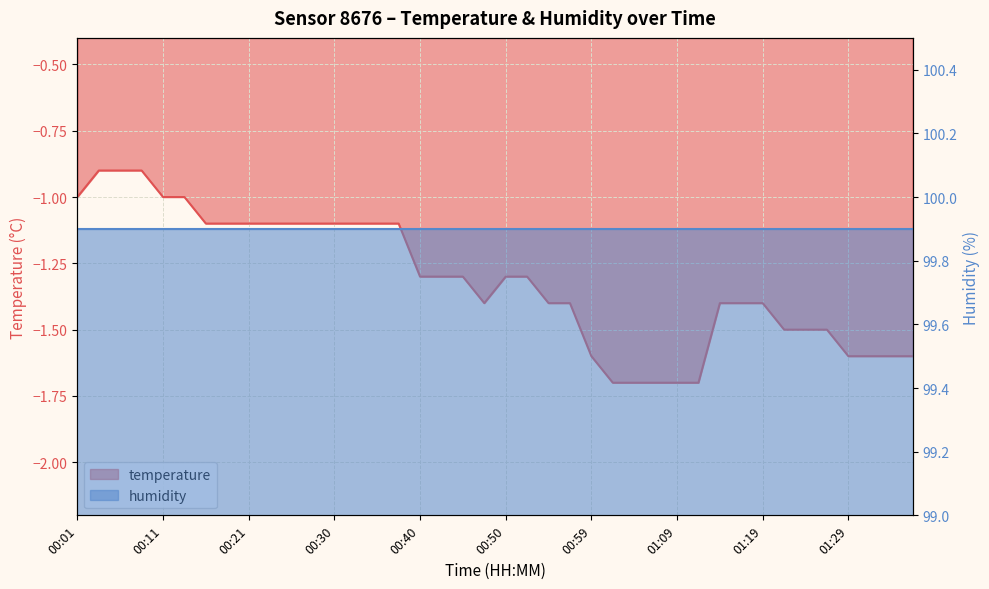

Which label corresponds to the largest value in the chart?

00:03